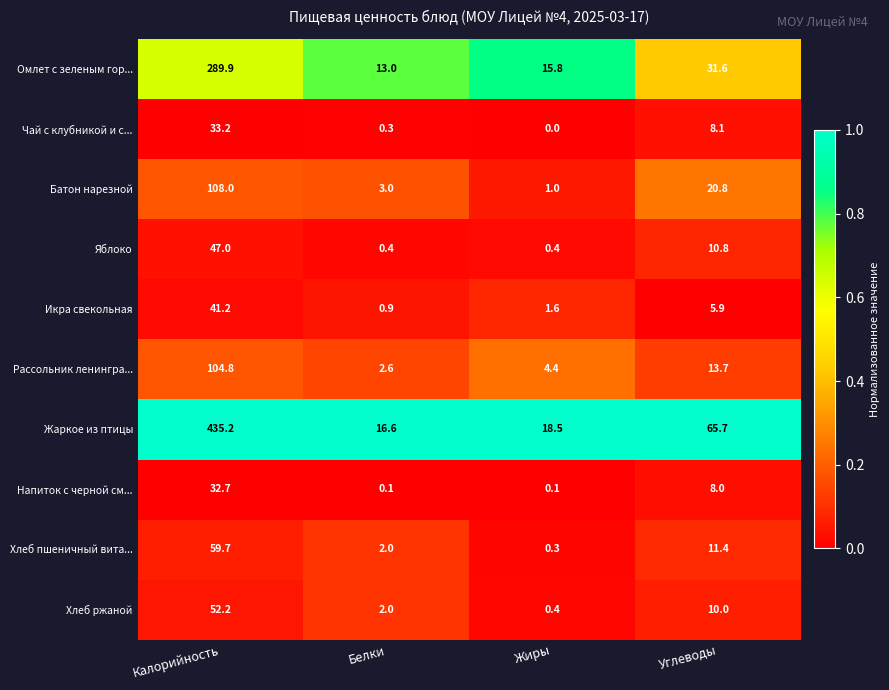

At how many categories does at least one series exceed 0?

4